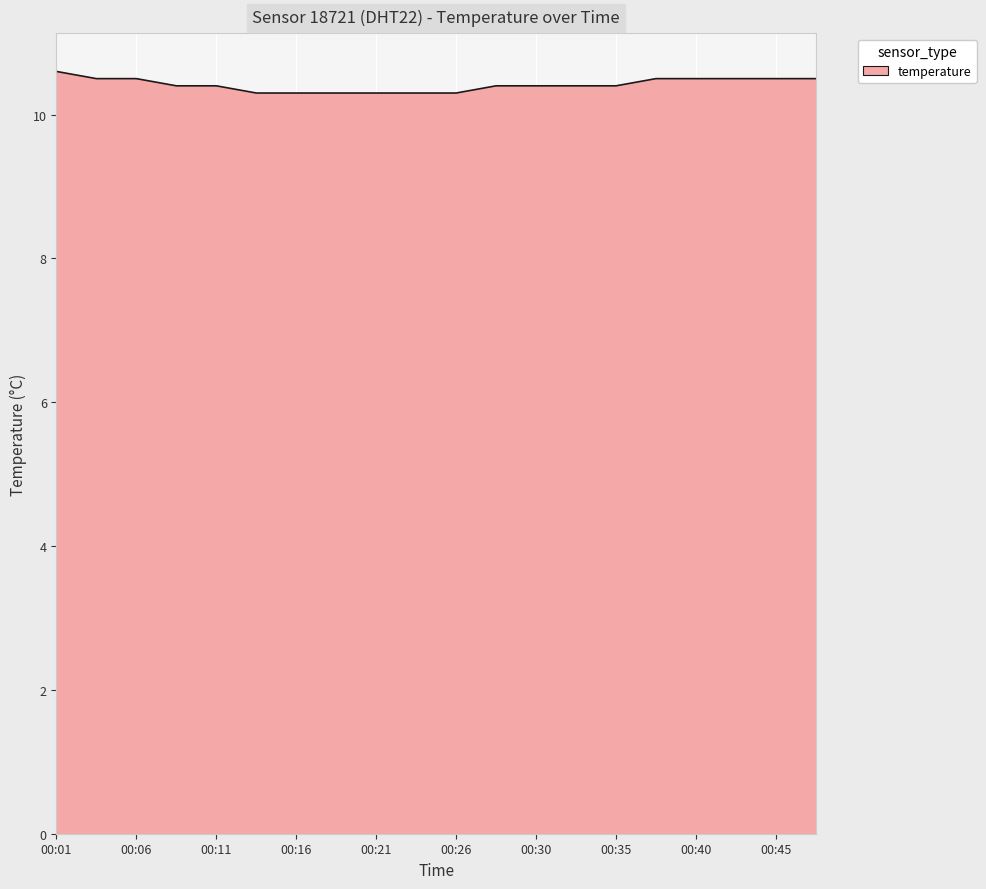

What is the greatest value displayed?

10.6